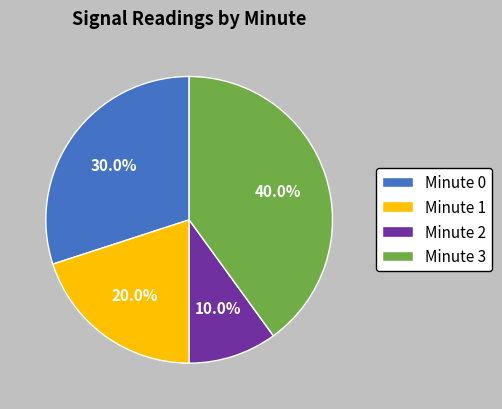

True or false: Minute 2 accounts for 10% of the total.

True